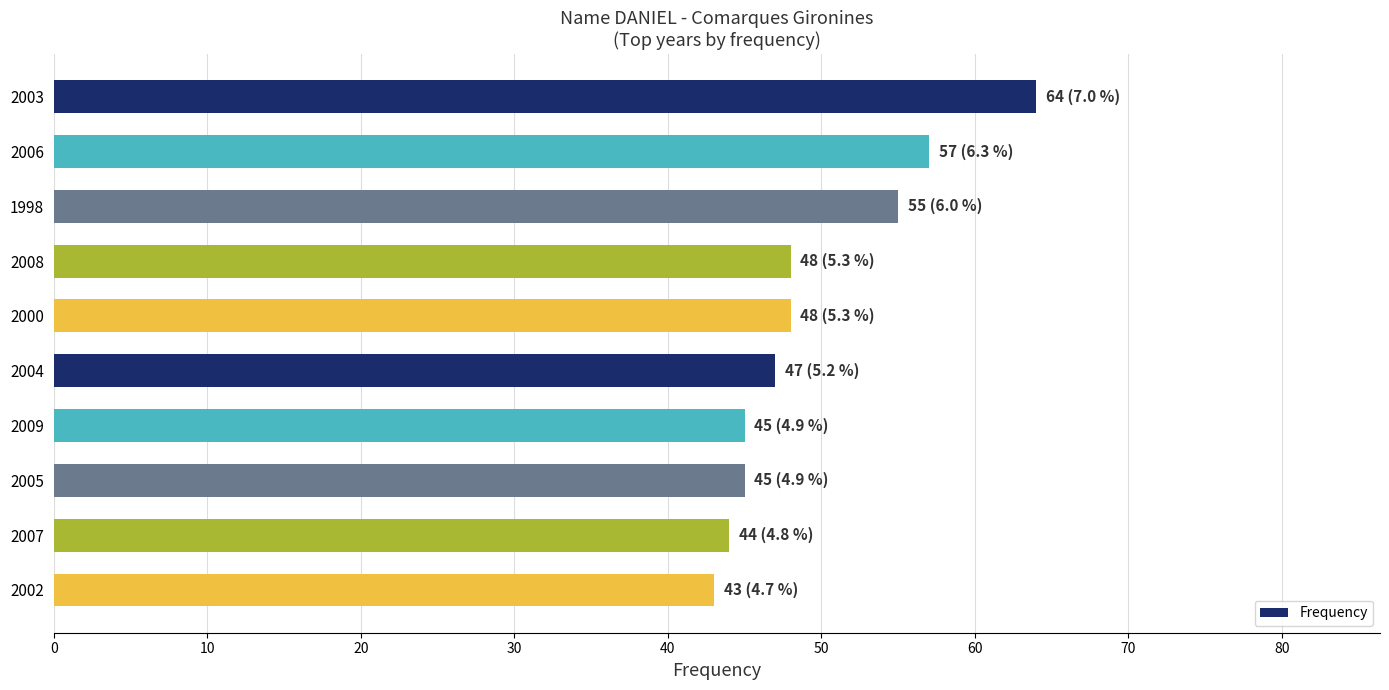

True or false: the data shows 30 at 1998.

False